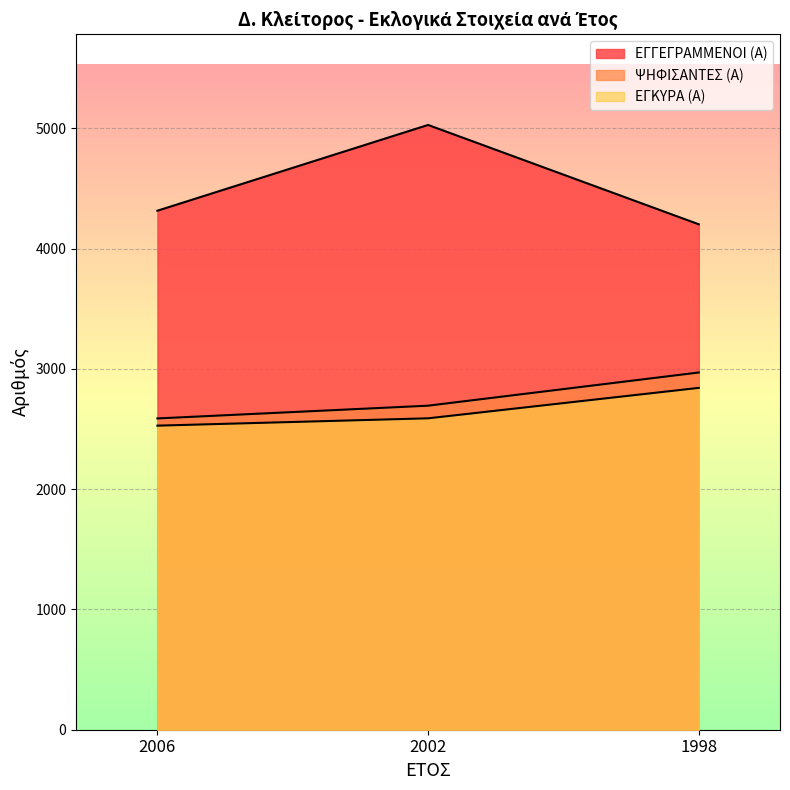

What is the sum of all ΨΗΦΙΣΑΝΤΕΣ (Α) values?

8252